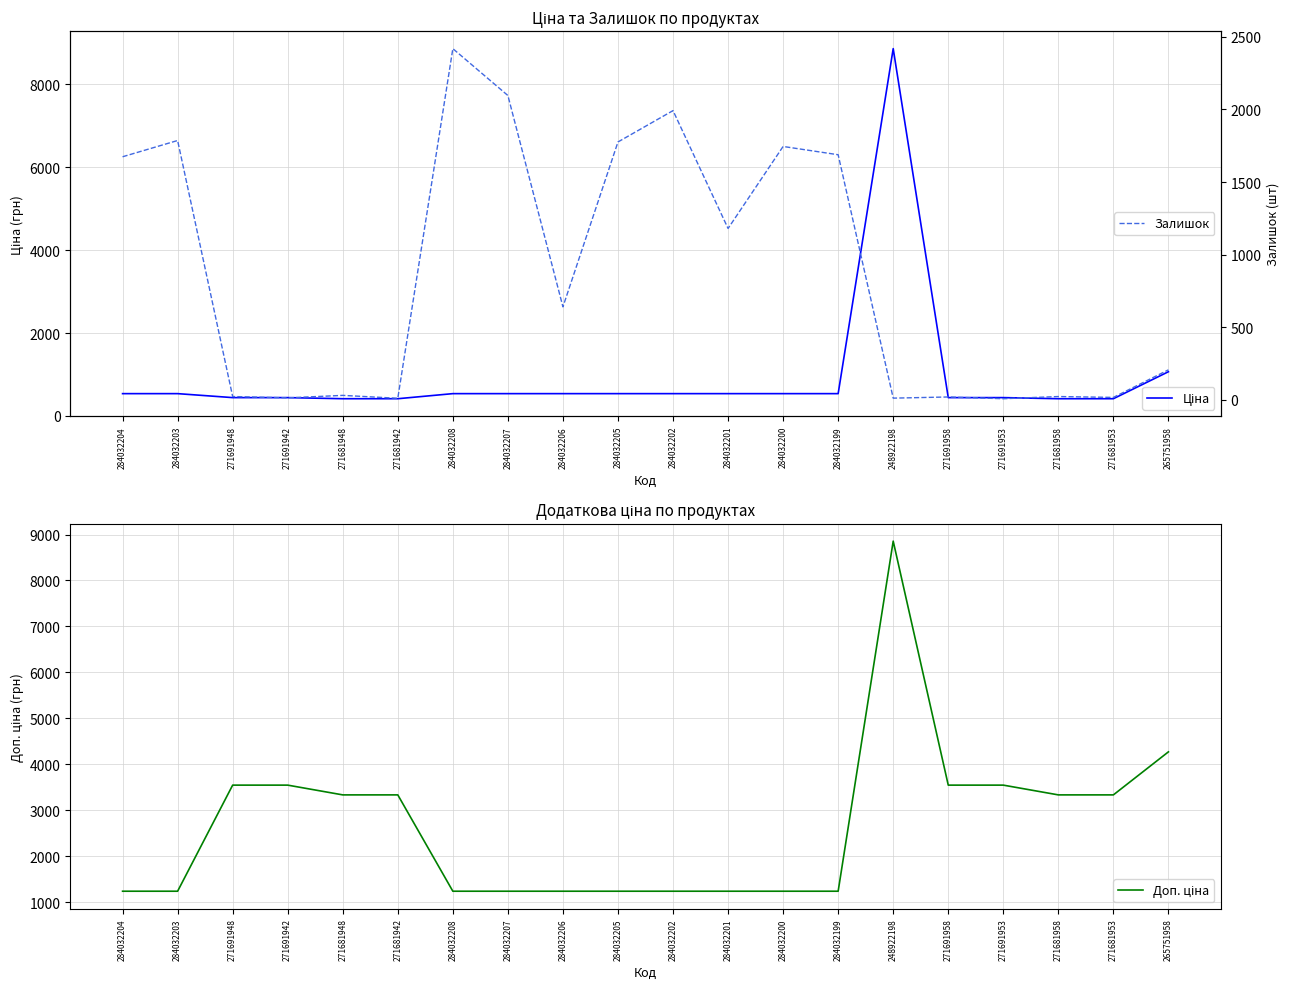

Between 284032203 and 271681942, which series saw the biggest shift?

Доп. ціна